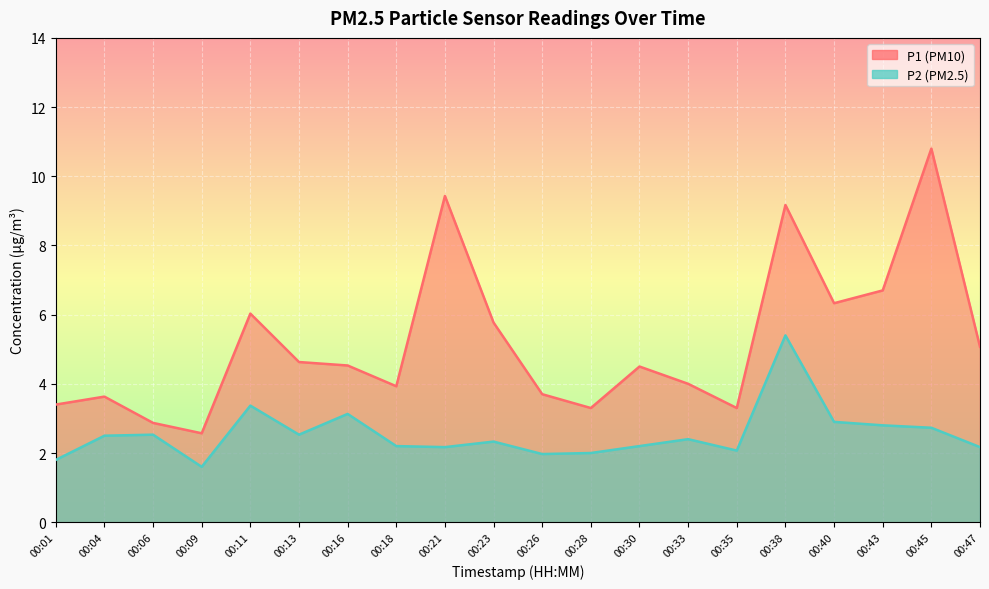

At which label does P1 reach its minimum?

00:09